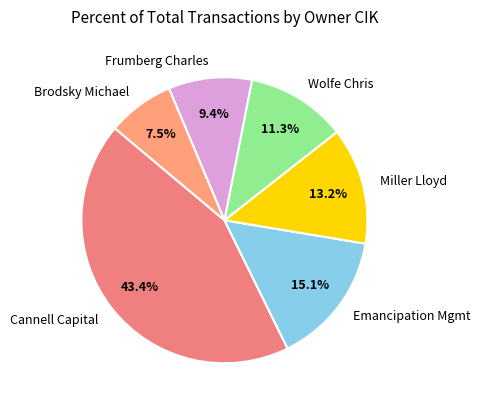

Is there a majority slice in this chart?

No